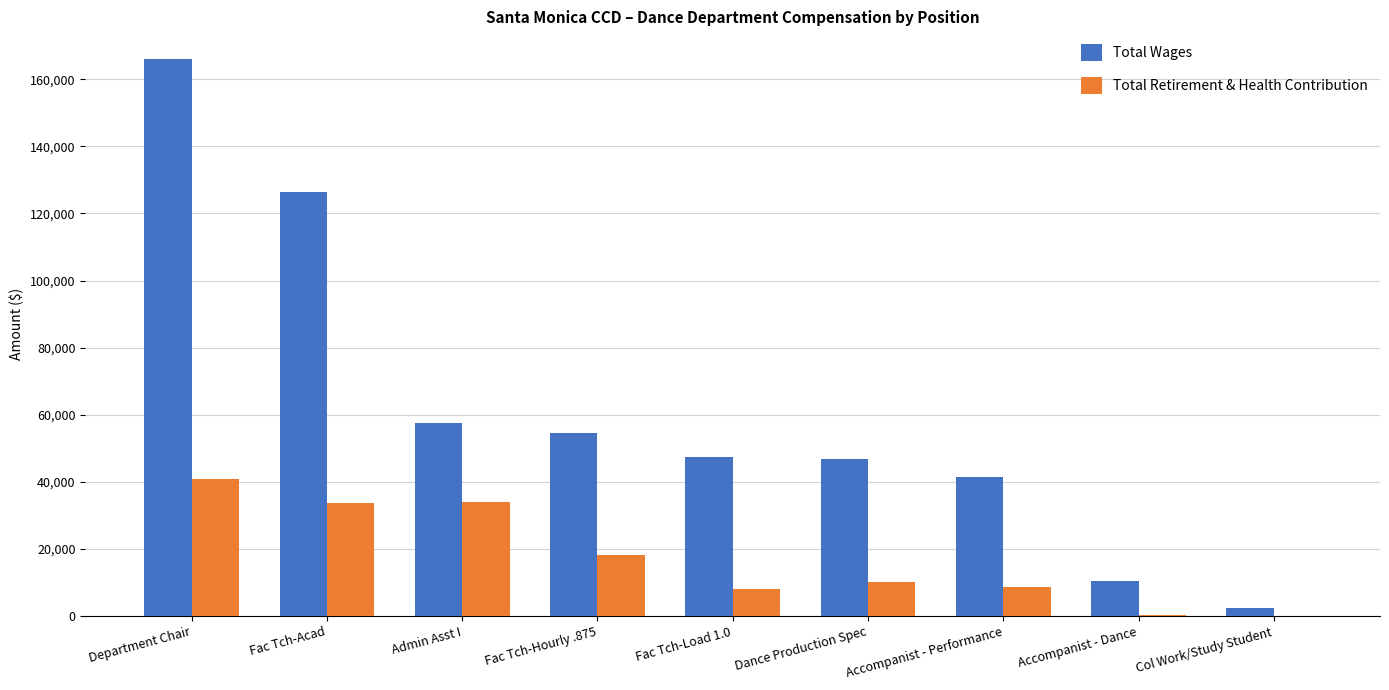

Is the value of Total Retirement & Health Contribution at Col Work/Study Student greater than the value of Total Wages at Department Chair?

No